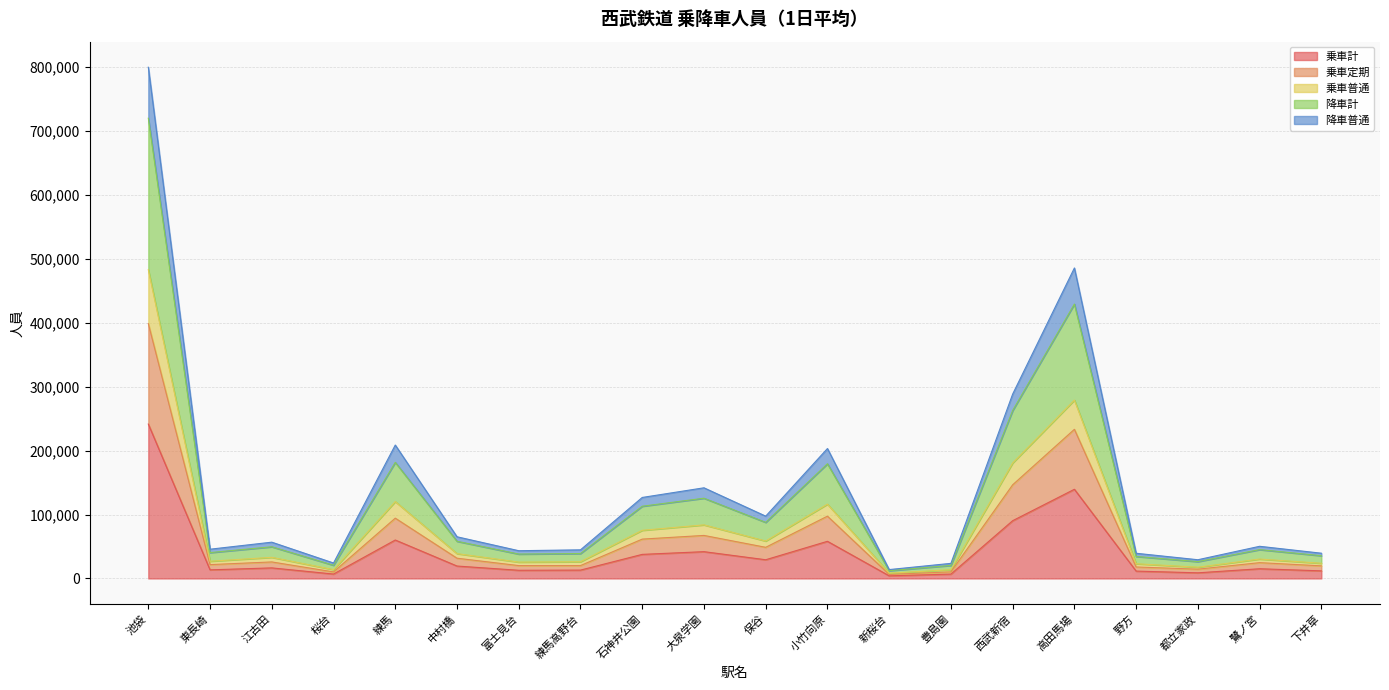

At which category is the sum across all series the highest?

池袋